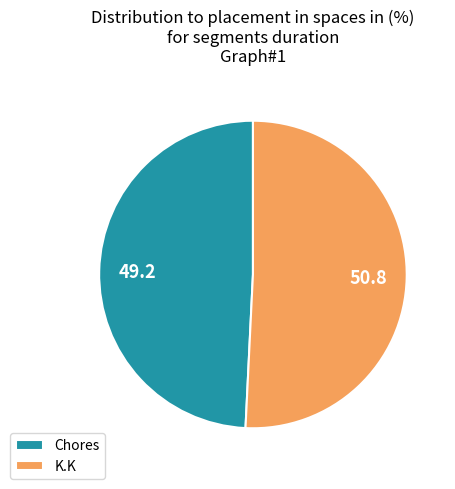

Between K.K and Chores, which is larger?

K.K